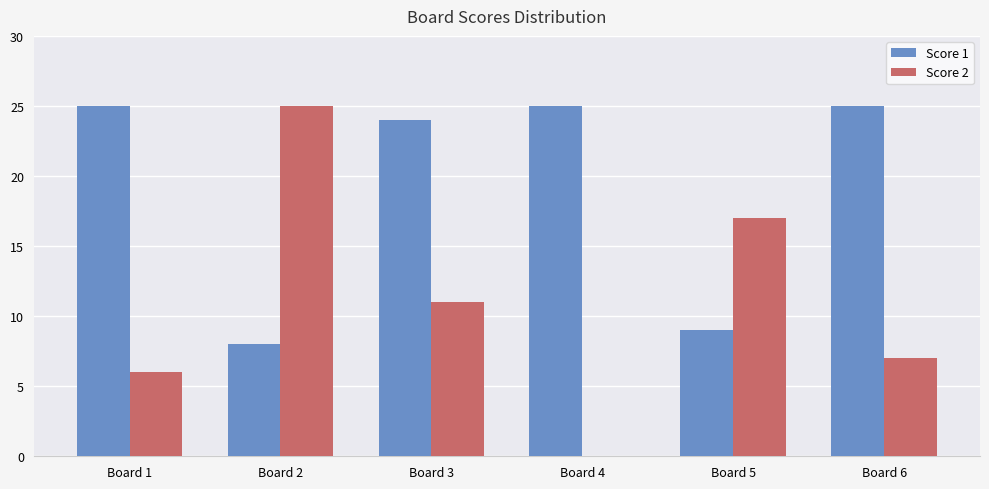

Count the number of categories in the chart.

6